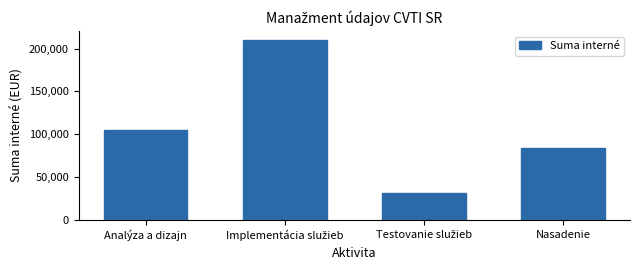

The value at Analýza a dizajn is 105000. True or false?

True